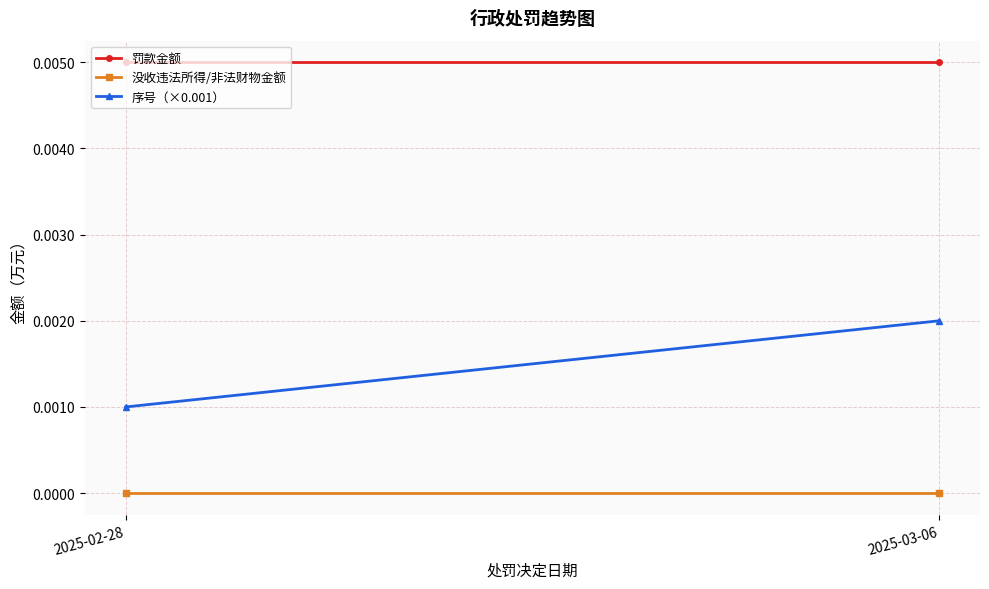

What are all the series names shown in the legend?

罚款金额, 没收违法所得/非法财物金额, 序号（×0.001）